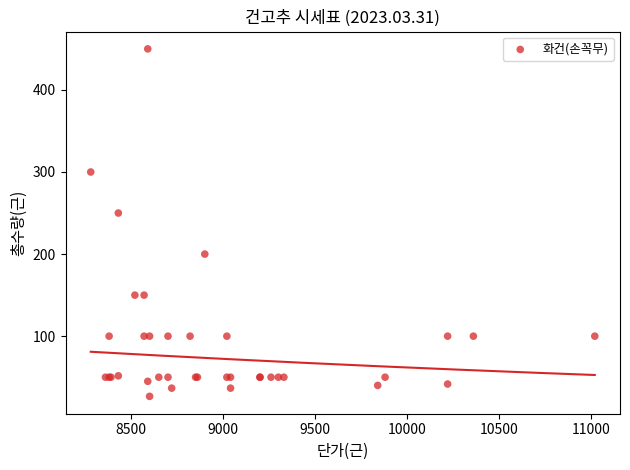

What Y value in the scatter plot is closest to 238?

250.0